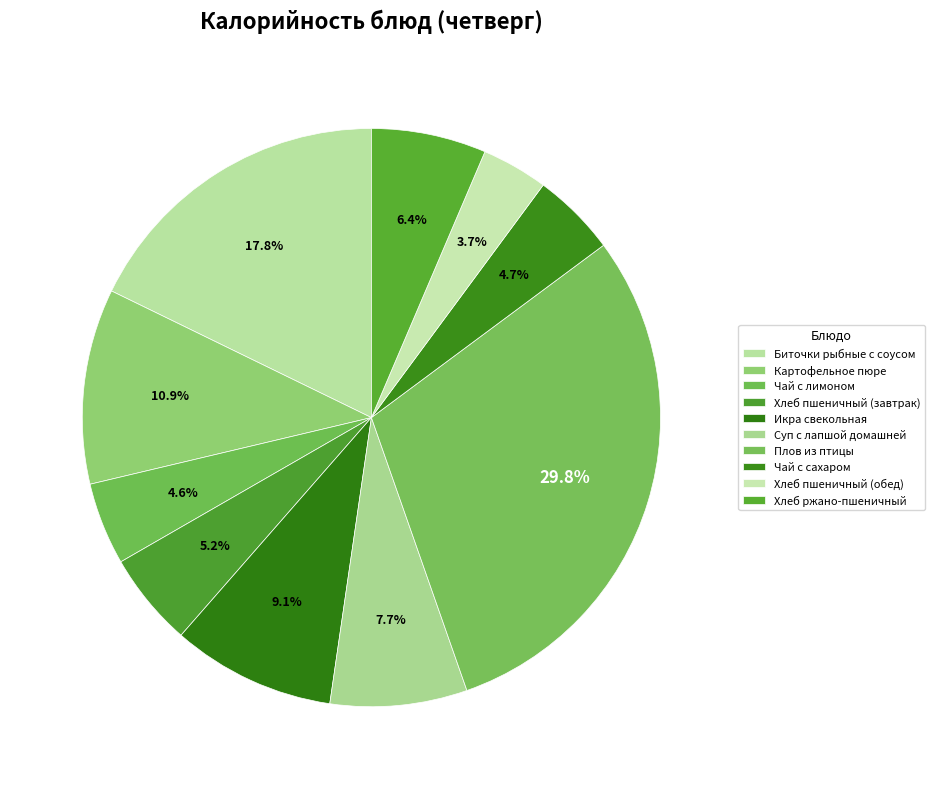

Rank the categories by value from lowest to highest.

Хлеб пшеничный (обед), Чай с лимоном, Чай с сахаром, Хлеб пшеничный (завтрак), Хлеб ржано-пшеничный, Суп с лапшой домашней, Икра свекольная, Картофельное пюре, Биточки рыбные с соусом, Плов из птицы